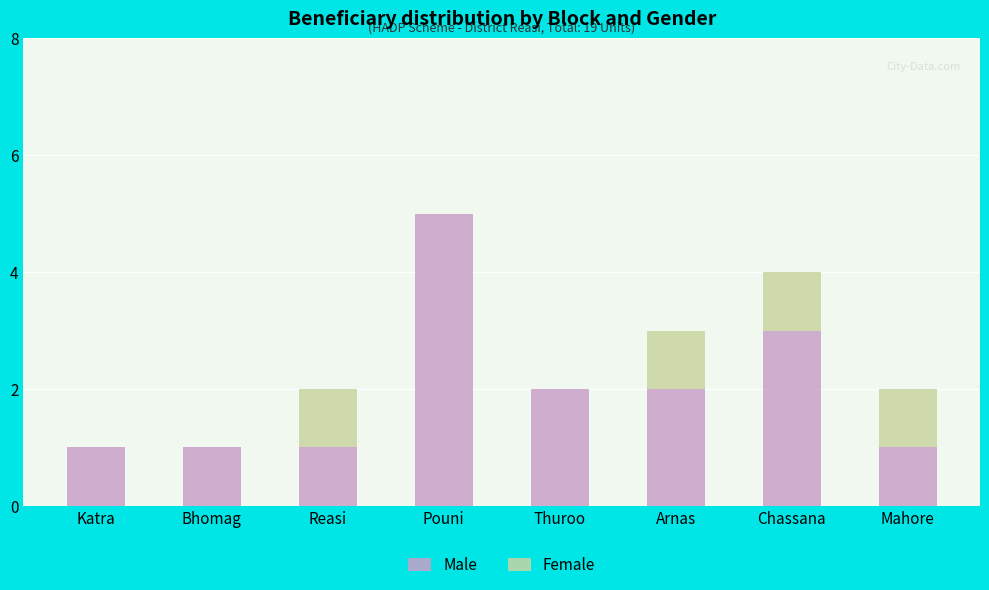

The value of Male at Katra is 1. True or false?

True